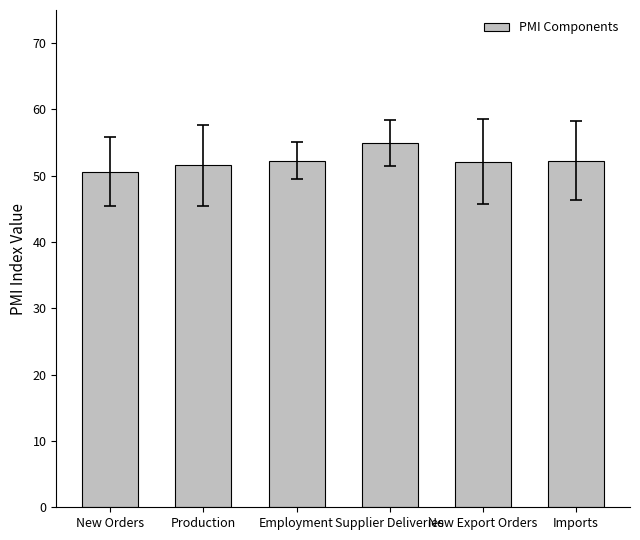

What is the difference between the values at Imports and Supplier Deliveries?

2.6